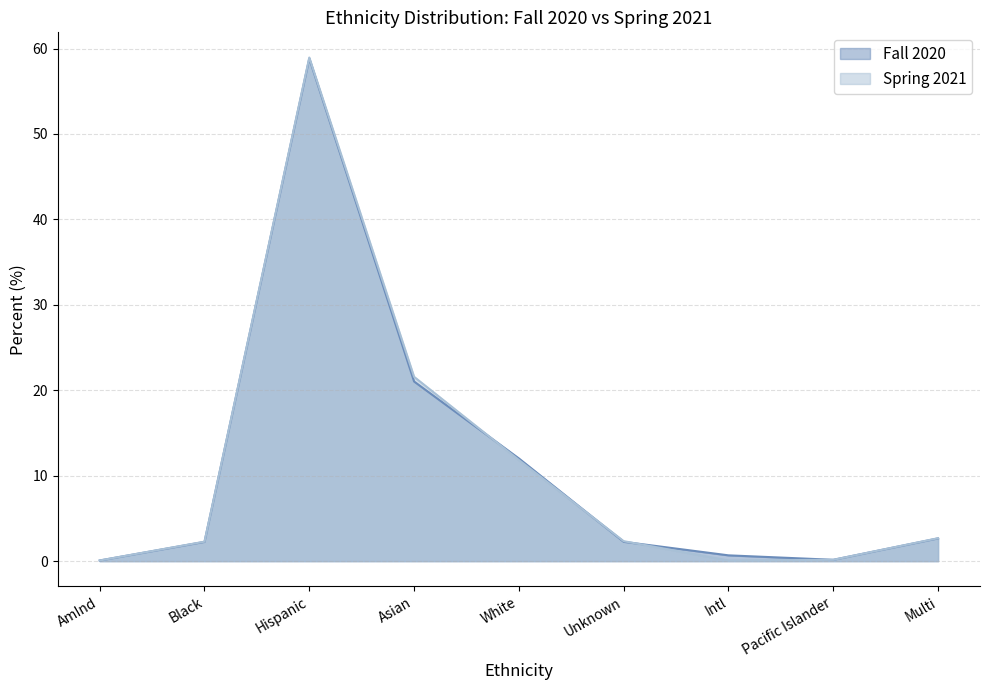

At which category is the sum across all series the highest?

Hispanic